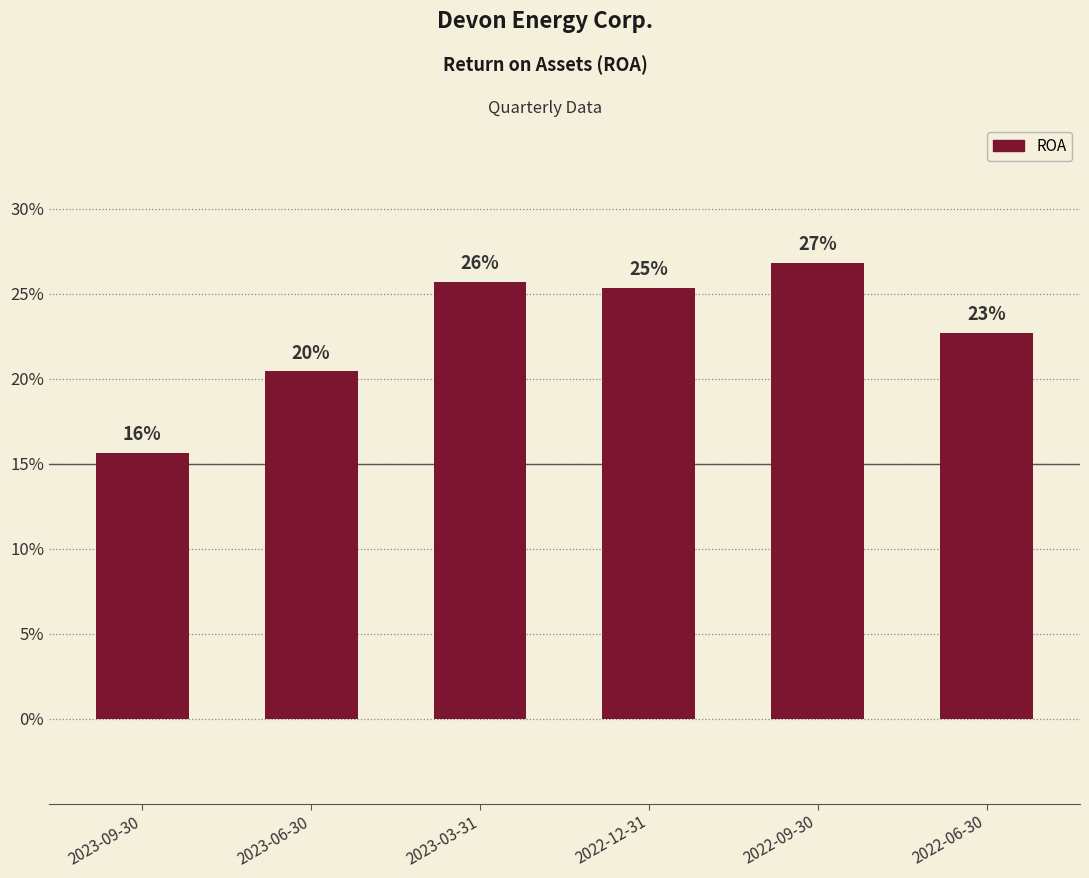

What is the sum of all values?

1.4